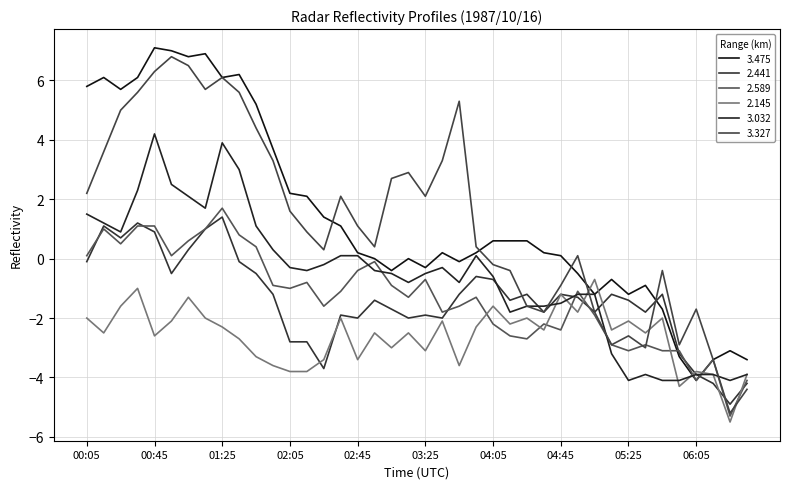

Which category has the highest value across all series?

00:45